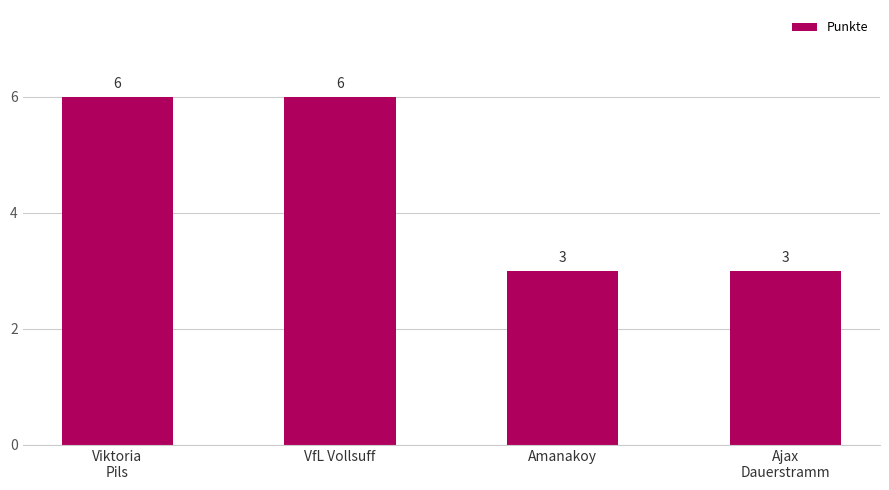

The value at Amanakoy is 3. True or false?

True